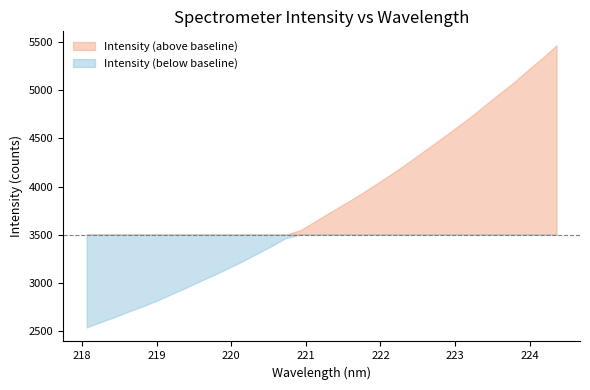

What is the greatest value displayed?

5468.8